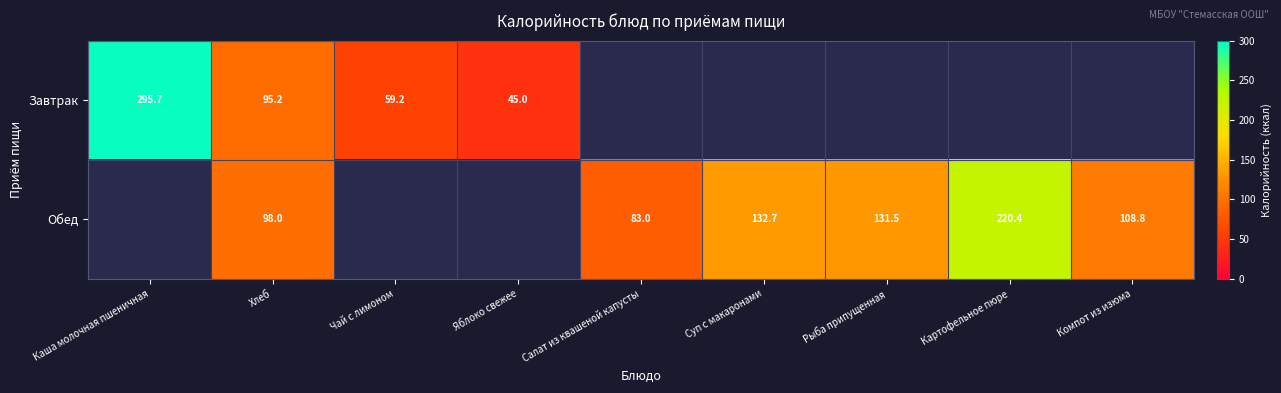

What is the sum of the Обед values at Рыба припущенная and Картофельное пюре?

351.9